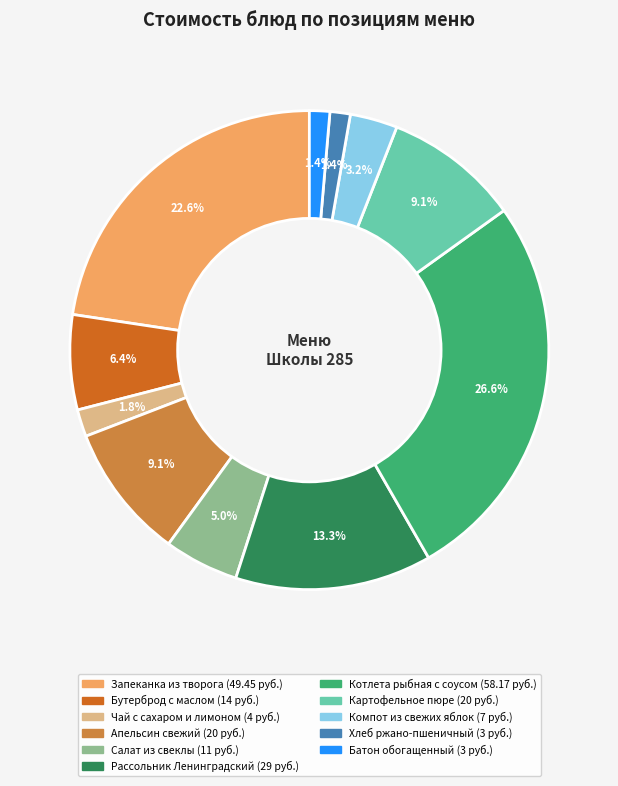

Does any single category account for the majority?

No